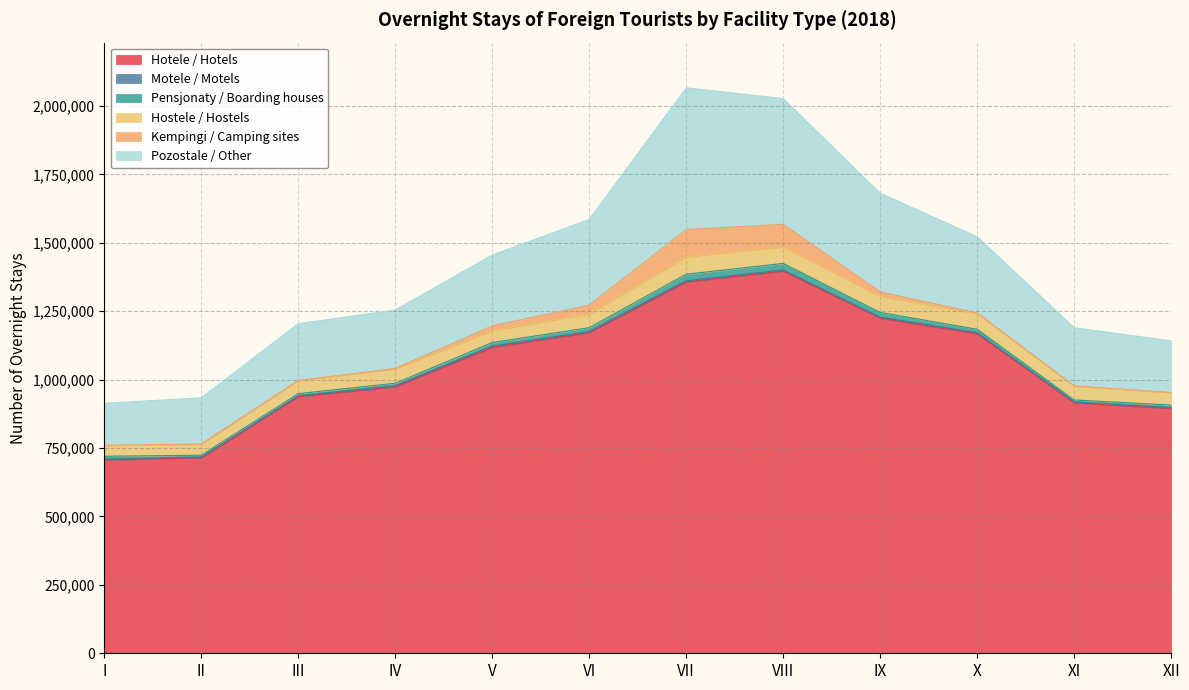

What is the difference between the maximum and minimum values in the Motele / Motels series?

2021